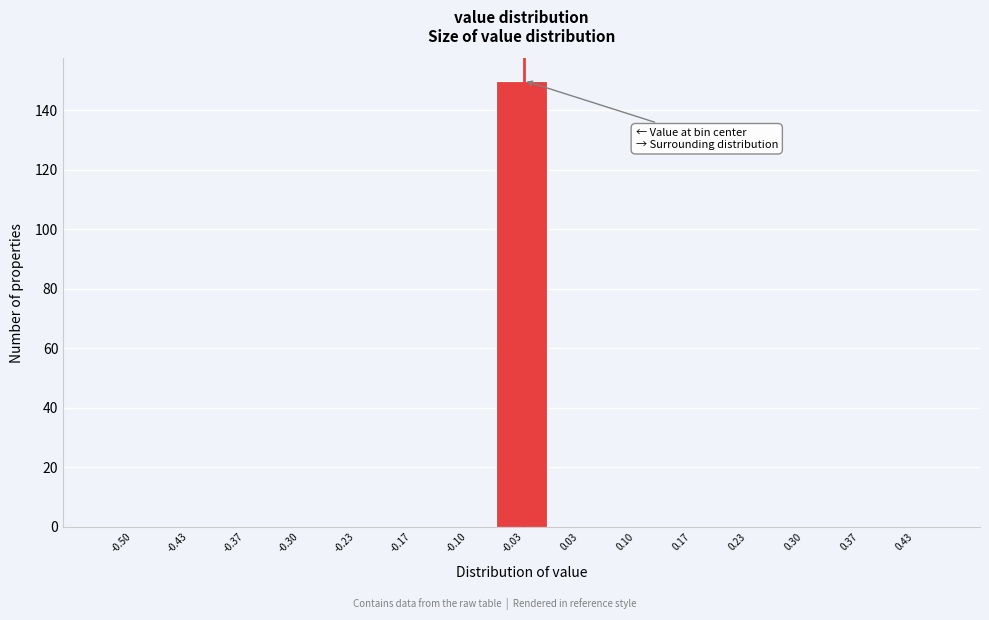

Reading left to right, list all the values displayed in this chart.

-0.50=0	-0.43=0	-0.37=0	-0.30=0	-0.23=0	-0.17=0	-0.10=0	-0.03=150	0.03=0	0.10=0	0.17=0	0.23=0	0.30=0	0.37=0	0.43=0